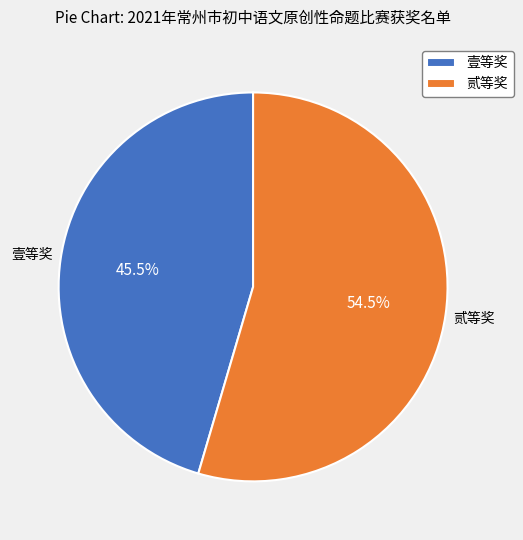

How many slices are in this pie chart?

2